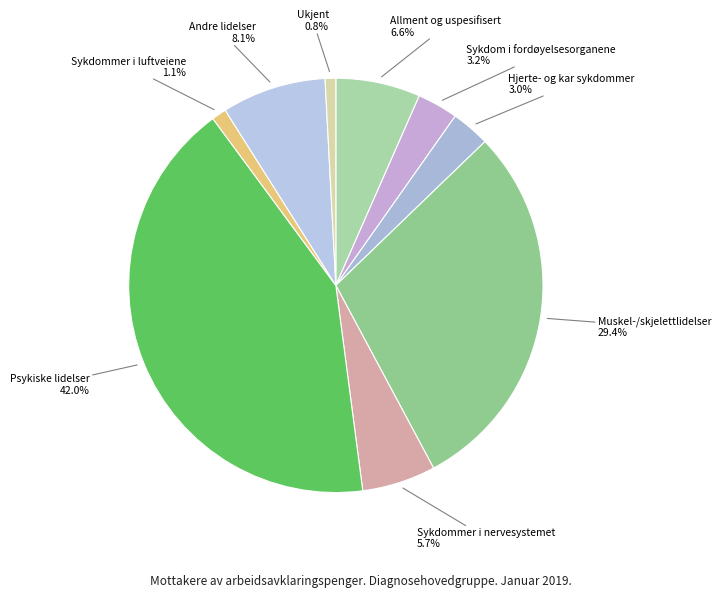

The Hjerte- og kar sykdommer slice represents 3% of the pie. True or false?

True